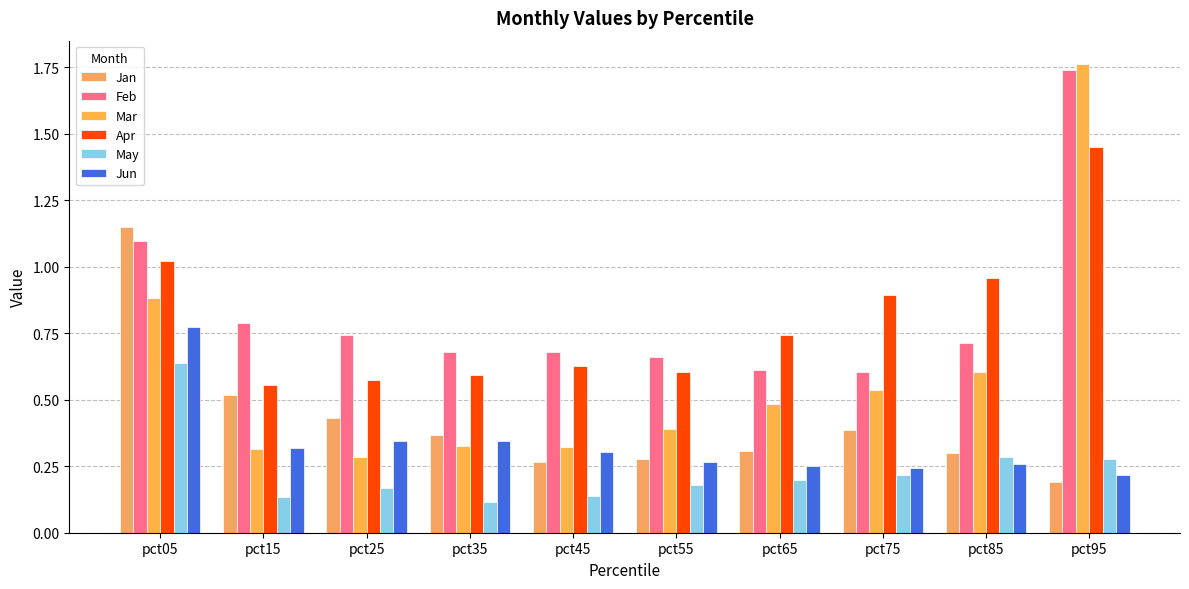

Count the number of data series in this chart.

6